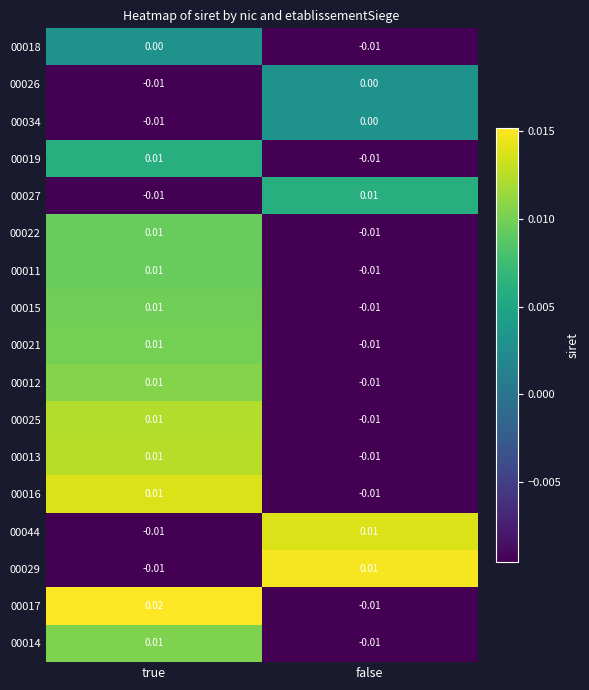

Which category has the highest value in the 00021 series?

true